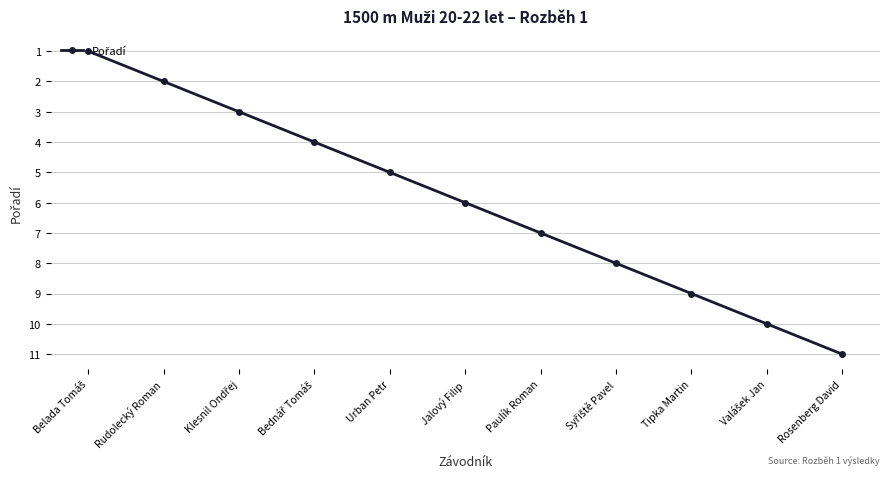

What is the value of the 5th point from the left?

5